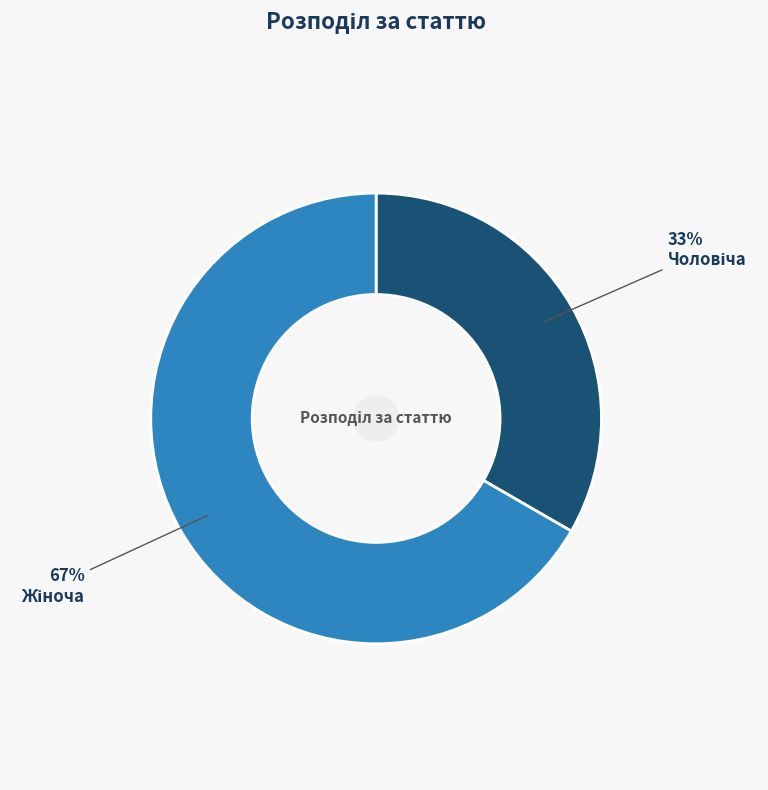

Is there any slice that represents more than half of the pie?

Yes